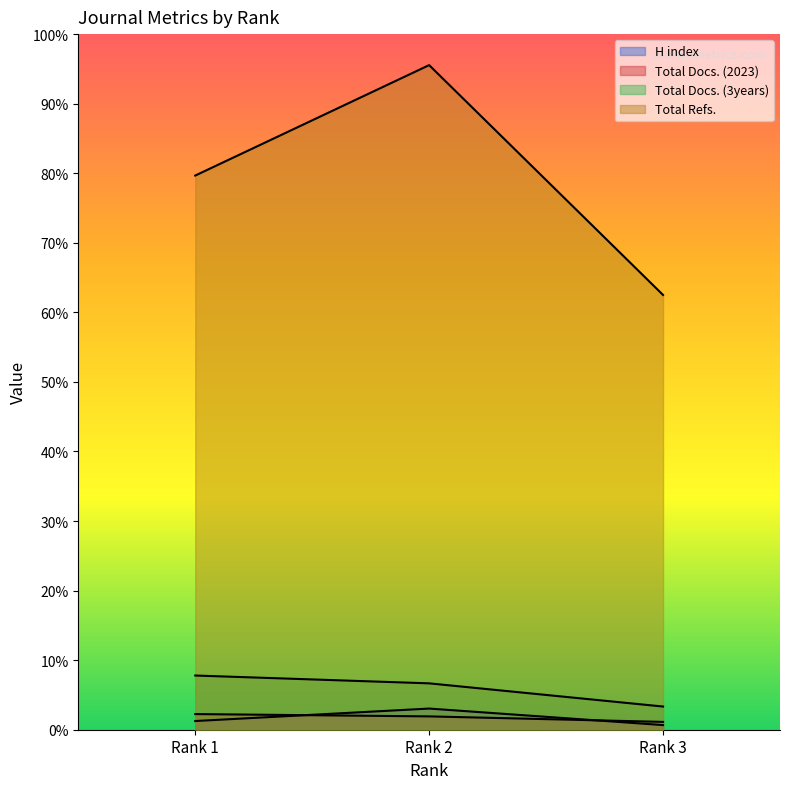

Reading left to right, transcribe all the data shown in this chart.

H index: Rank 1=30	Rank 2=73	Rank 3=16
Total Docs. (2023): Rank 1=54	Rank 2=46	Rank 3=27
Total Docs. (3years): Rank 1=187	Rank 2=160	Rank 3=80
Total Refs.: Rank 1=1912	Rank 2=2293	Rank 3=1500